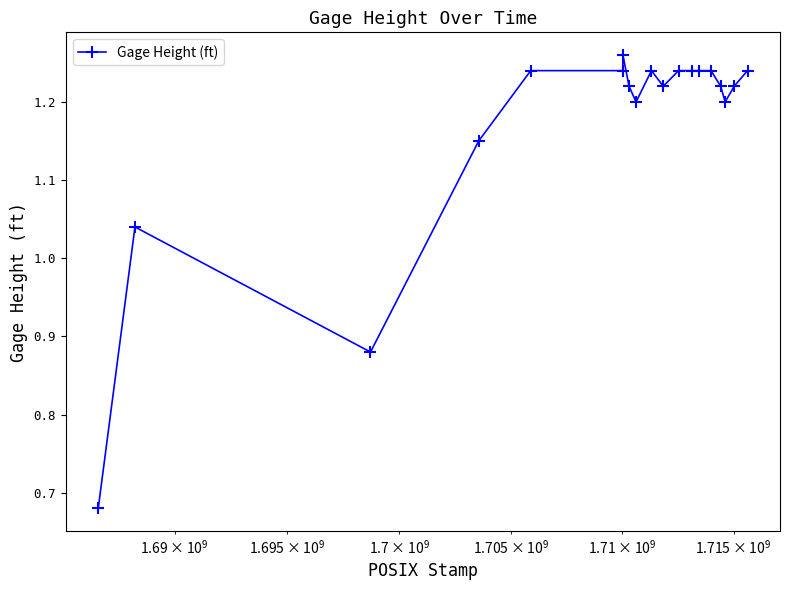

True or false: there are more than 1 points higher than both neighbors.

True